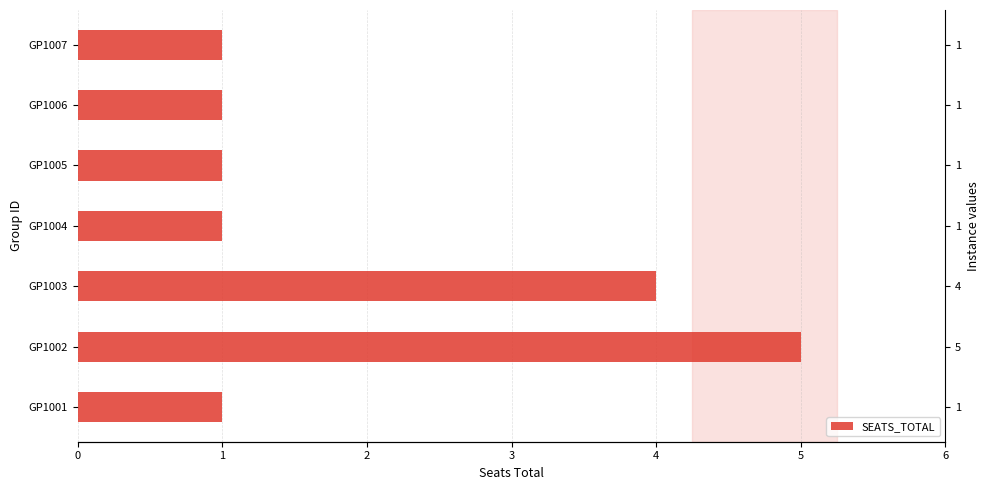

True or false: the data shows 1 at GP1004.

False